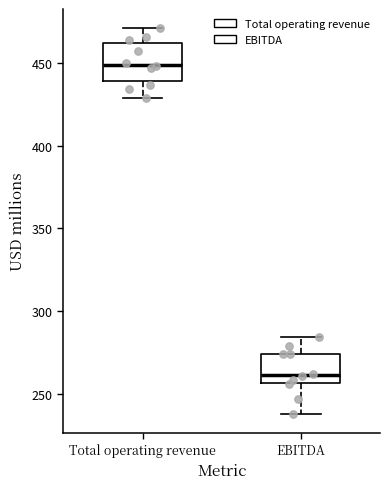

Which box's median line is the highest?

Total operating revenue